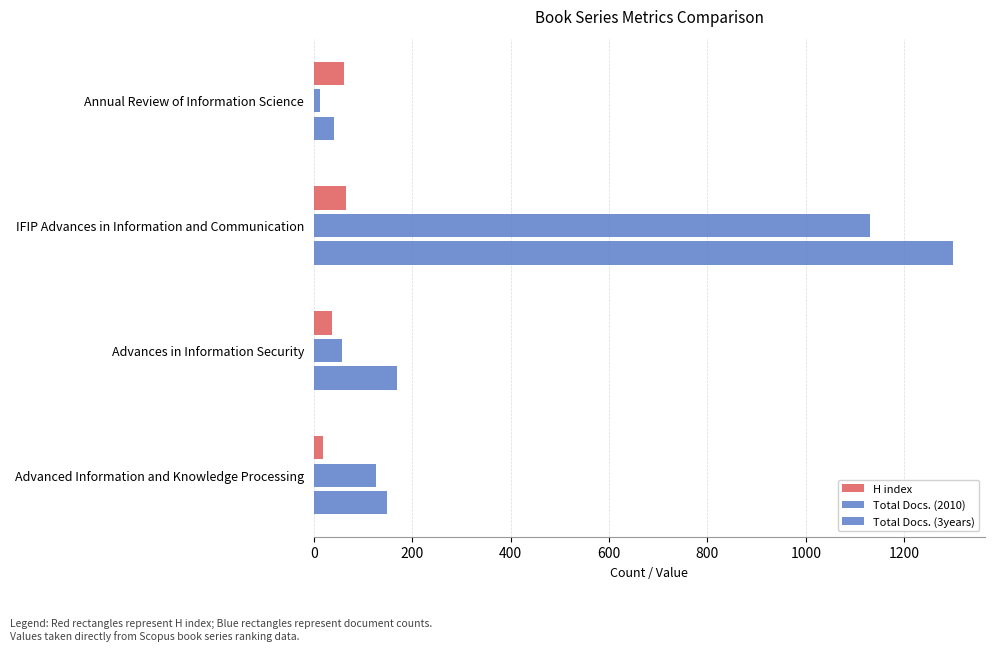

What is the difference between the second highest and minimum values in the Total Docs. (3years) series?

127